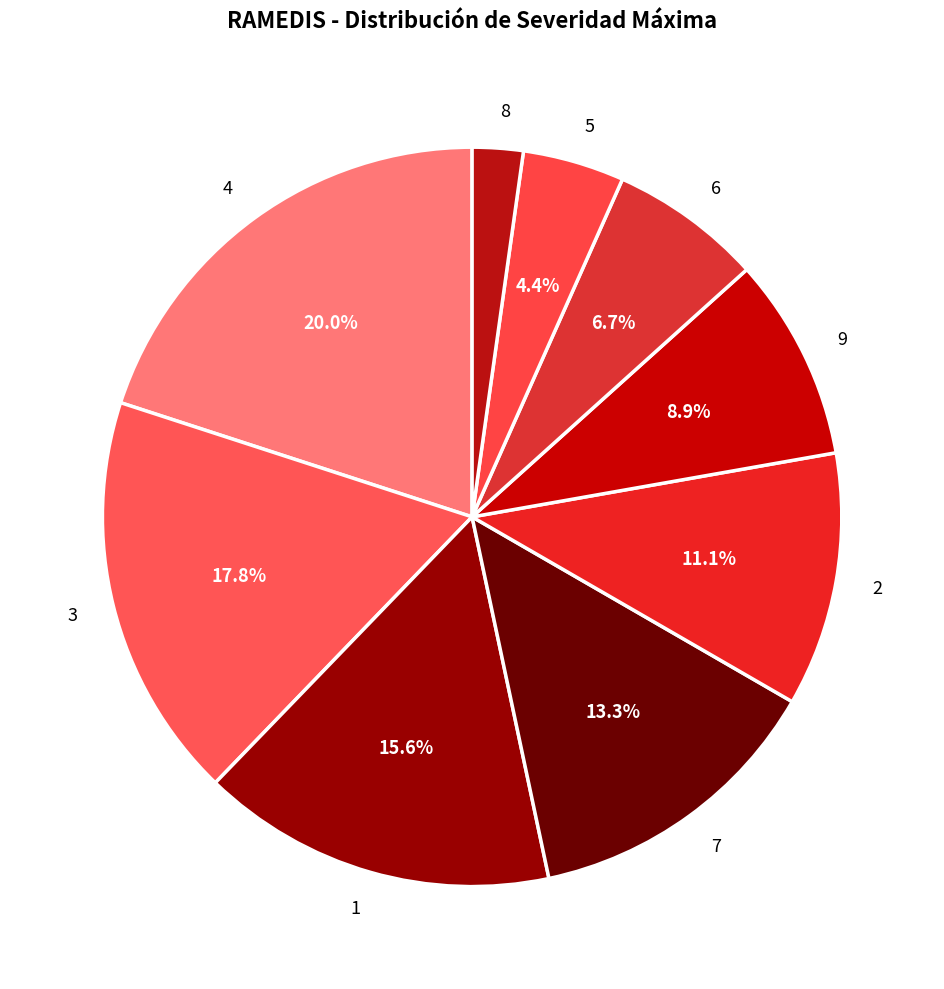

What percentage is the 1 slice, to the nearest percent?

16%